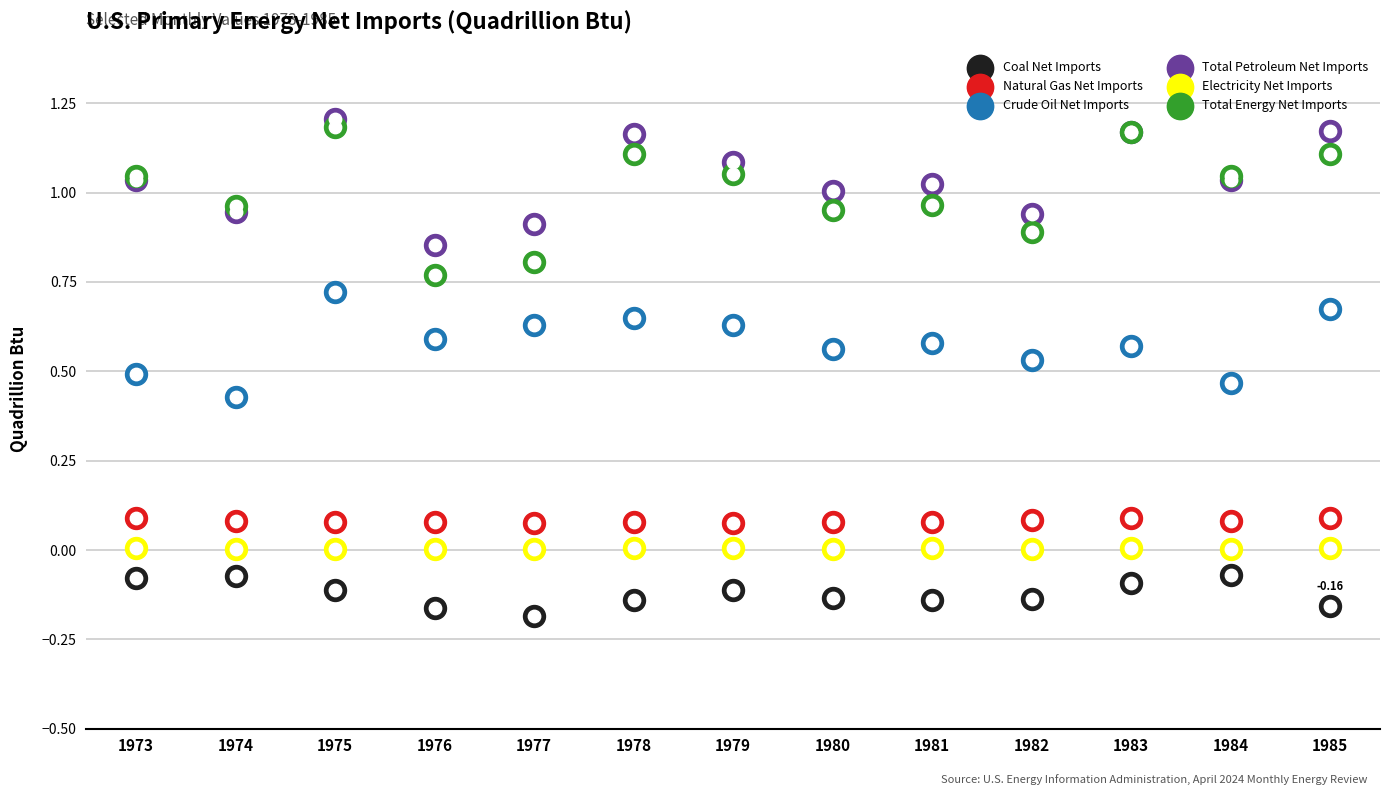

Which series has the largest Y range (max minus min)?

Total Energy Net Imports